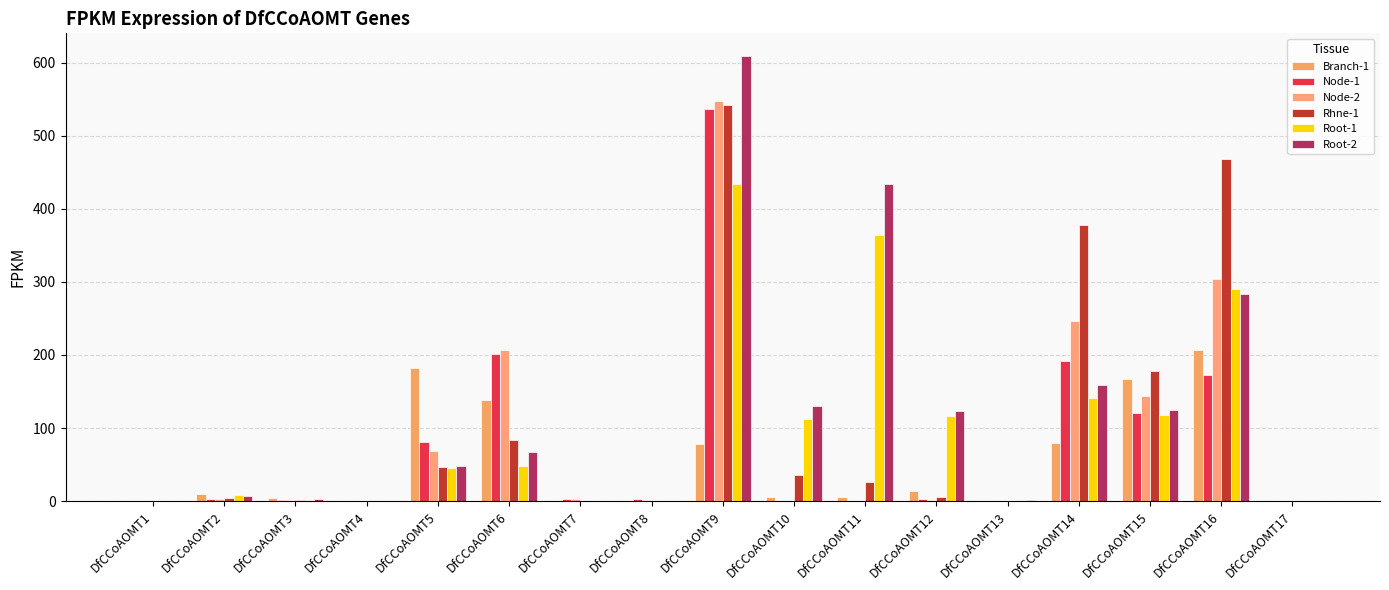

What are all the series names shown in the legend?

Branch-1, Node-1, Node-2, Rhne-1, Root-1, Root-2